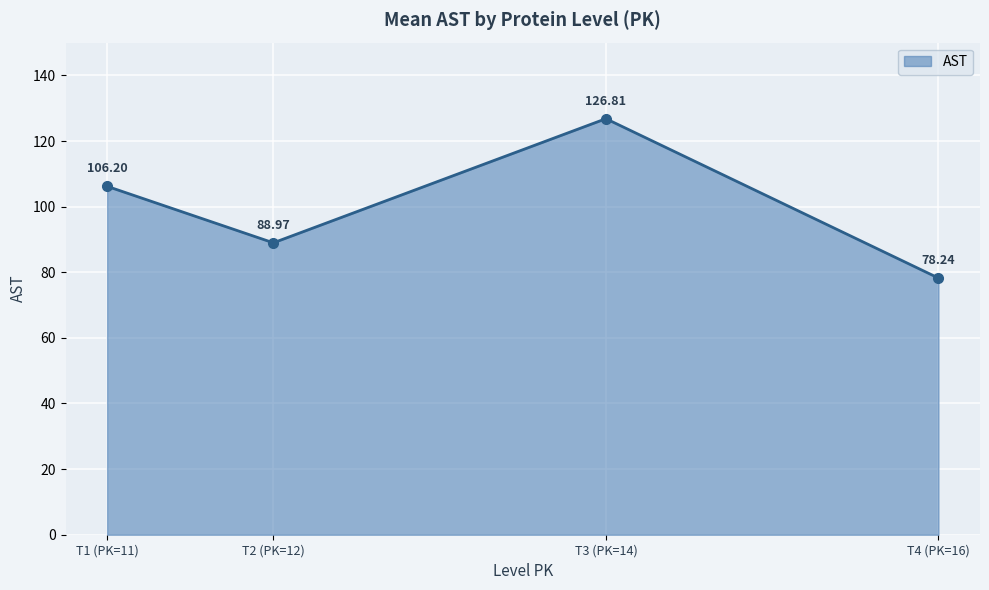

What is the minimum value shown in the chart?

78.2